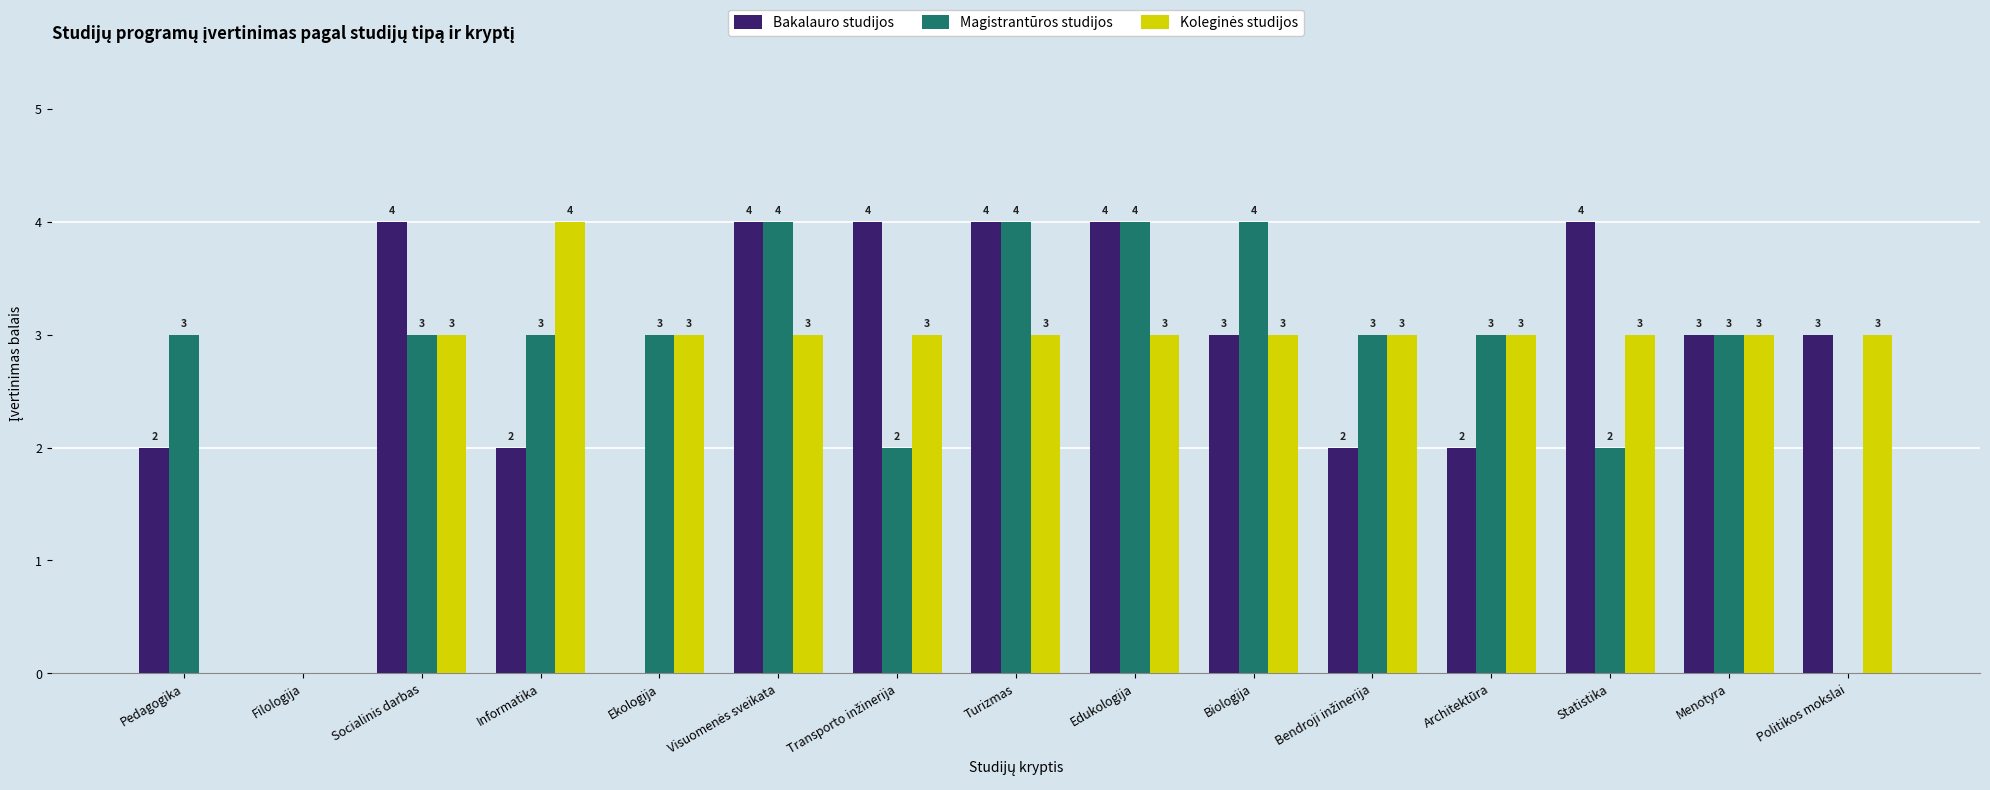

The value of Magistrantūros studijos at Filologija is 0. True or false?

True